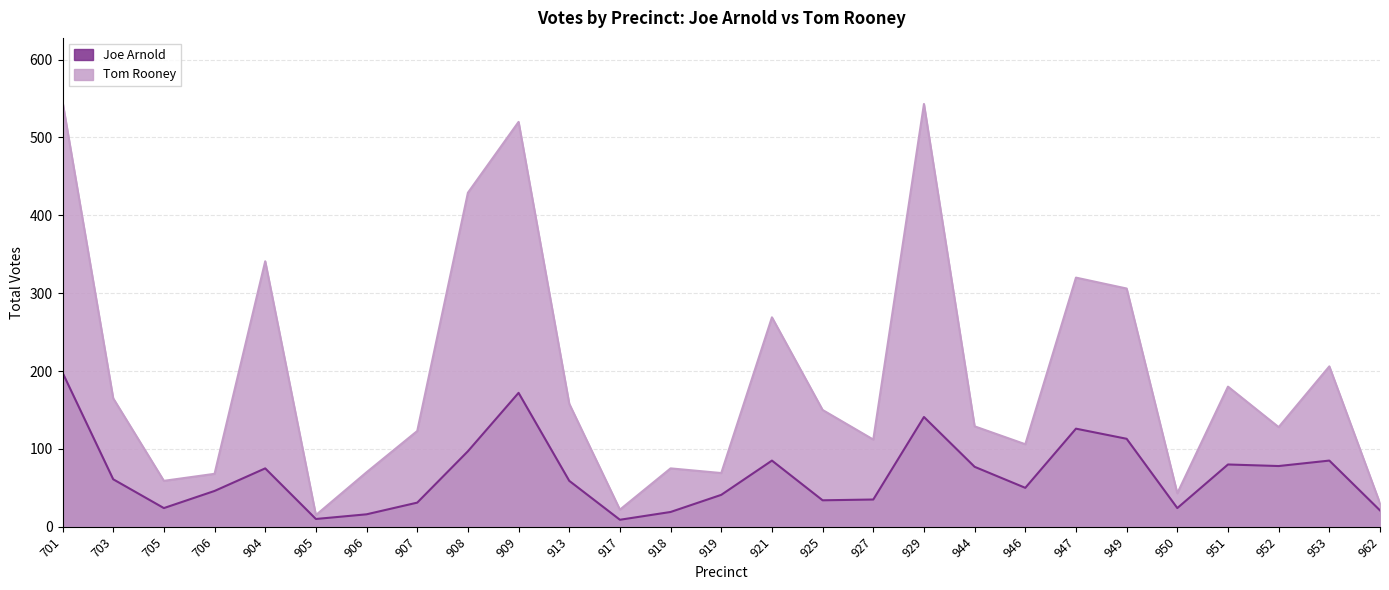

List the series in order of their peak value, highest first.

Tom Rooney, Joe Arnold